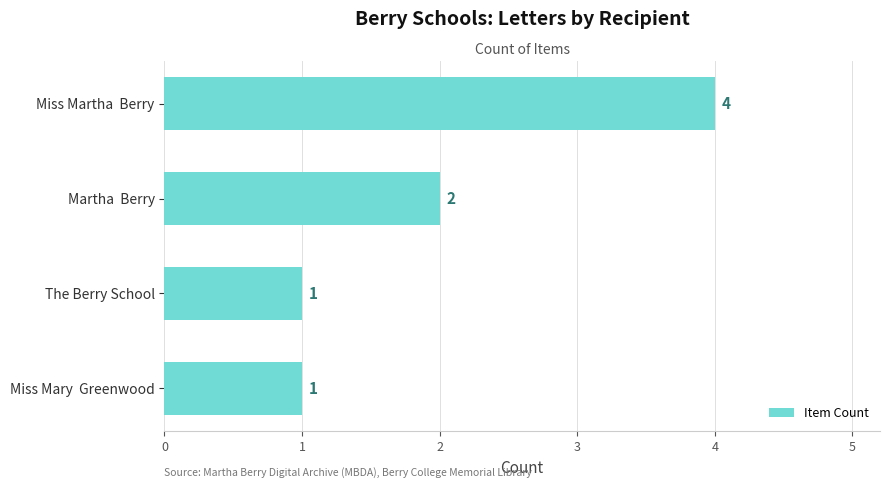

Count the number of data series in this chart.

1